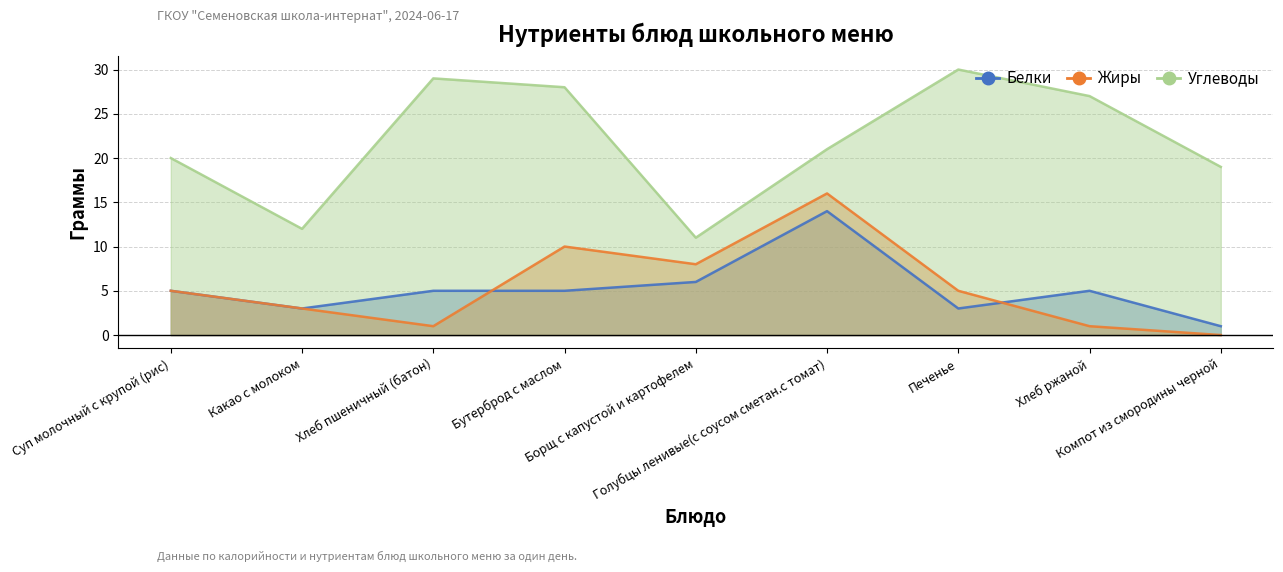

What is the spread (max minus min) of values at Суп молочный с крупой (рис)?

15